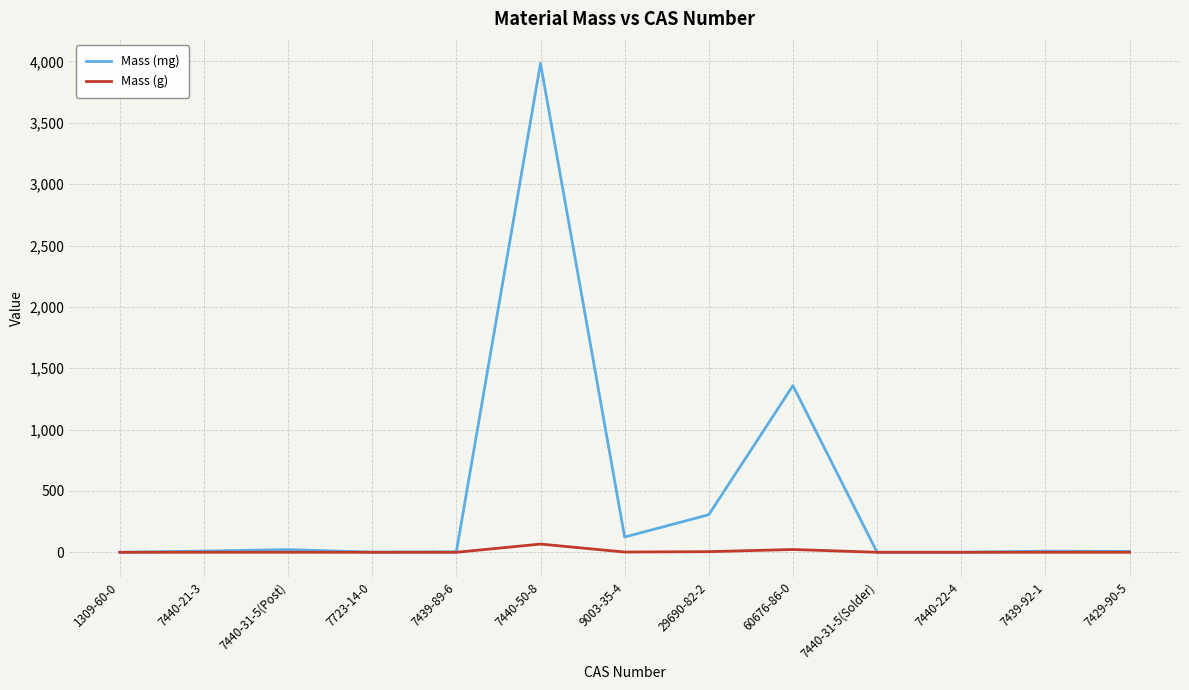

How many categories are shown in the chart?

13